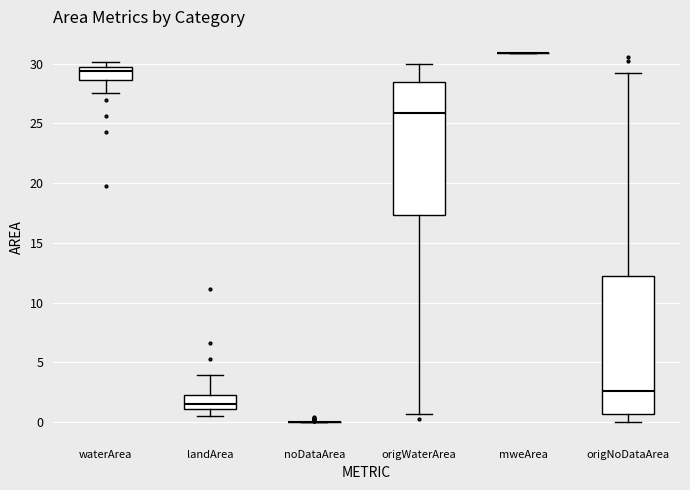

Reading left to right, read every box against the y-axis: the position of its median line, the range the box covers, and the ends of its whiskers. The values are not printed on the chart, so give them approximately, as read against the axis.

waterArea: median 29.5 (just below the box's upper edge), box 28.5 to 29.5, whiskers 27.5 to 30.0
landArea: median 1.5, box 1.0 to 2.5, whiskers 0.5 to 4.0
noDataArea: box collapsed to a line at 0.0, whiskers 0.0 to 0.0
origWaterArea: median 26.0, box 17.5 to 28.5, whiskers 0.5 to 30.0
mweArea: box collapsed to a line at 31.0, whiskers 31.0 to 31.0
origNoDataArea: median 2.5, box 0.5 to 12.0, whiskers 0.0 to 29.0